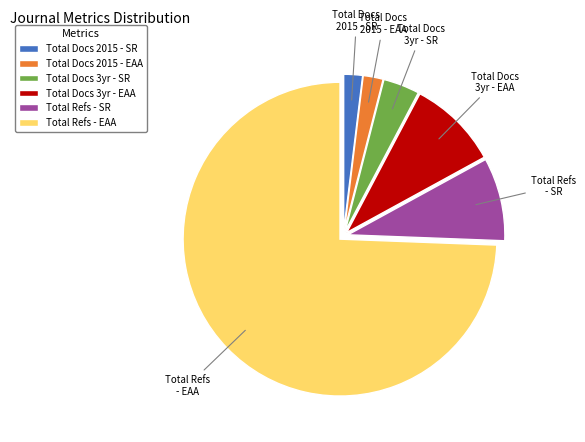

What is the largest slice in the pie chart?

Total Refs - EAA